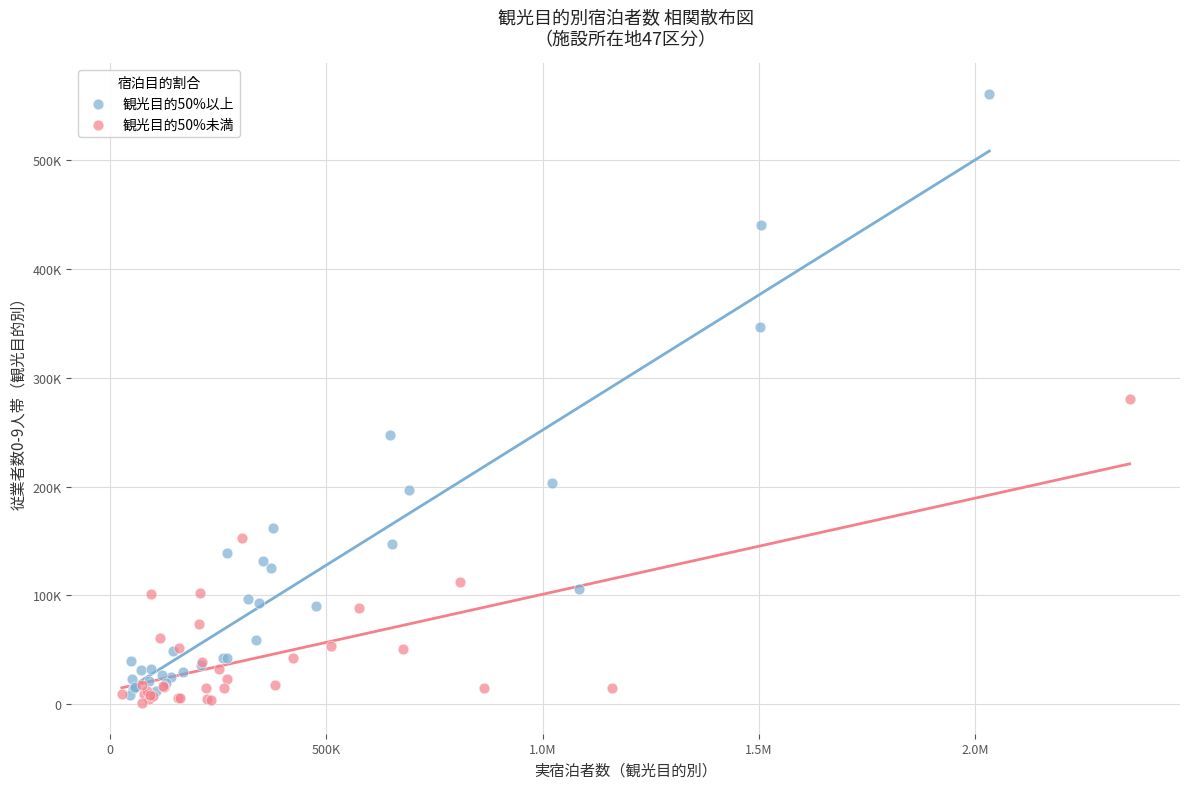

What are all the series names shown in the legend?

観光目的50%以上, 観光目的50%未満